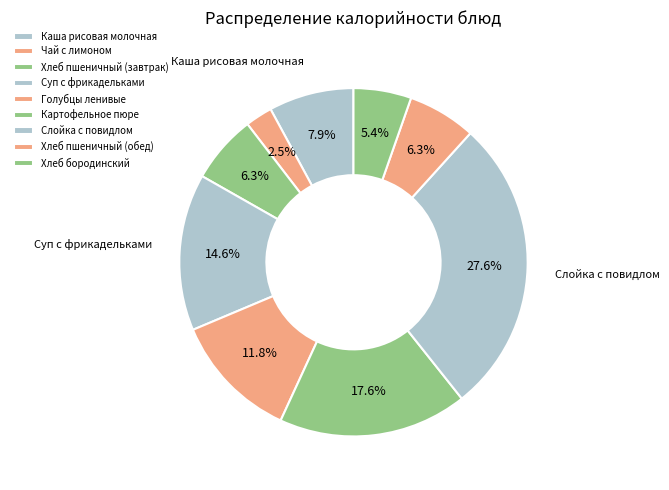

Which slice is the largest?

Слойка с повидлом